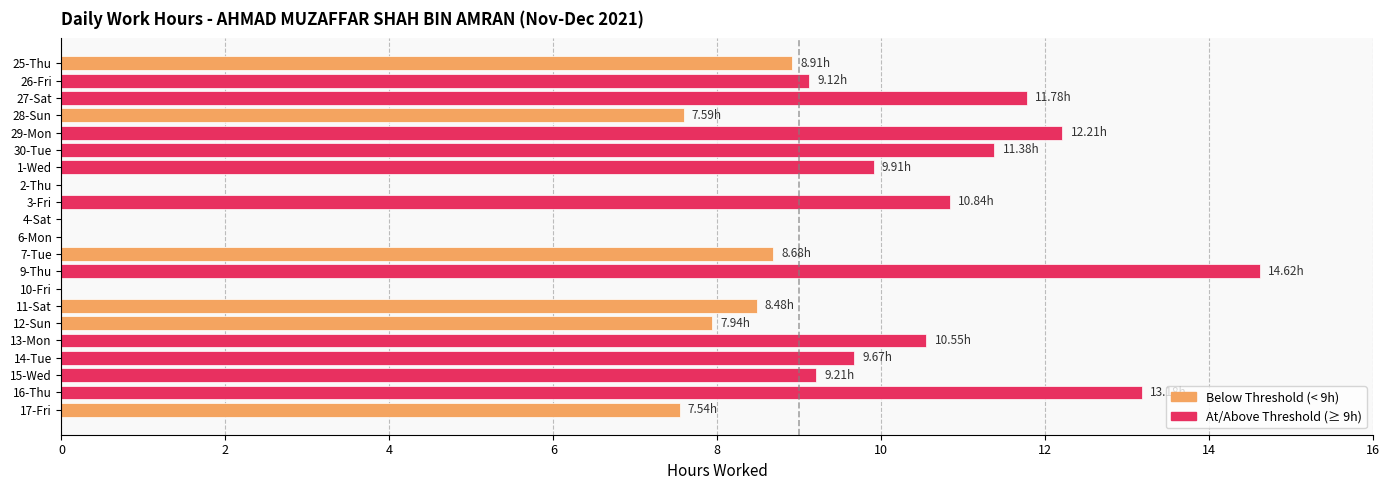

Between 3-Fri and 15-Wed, which is larger?

3-Fri